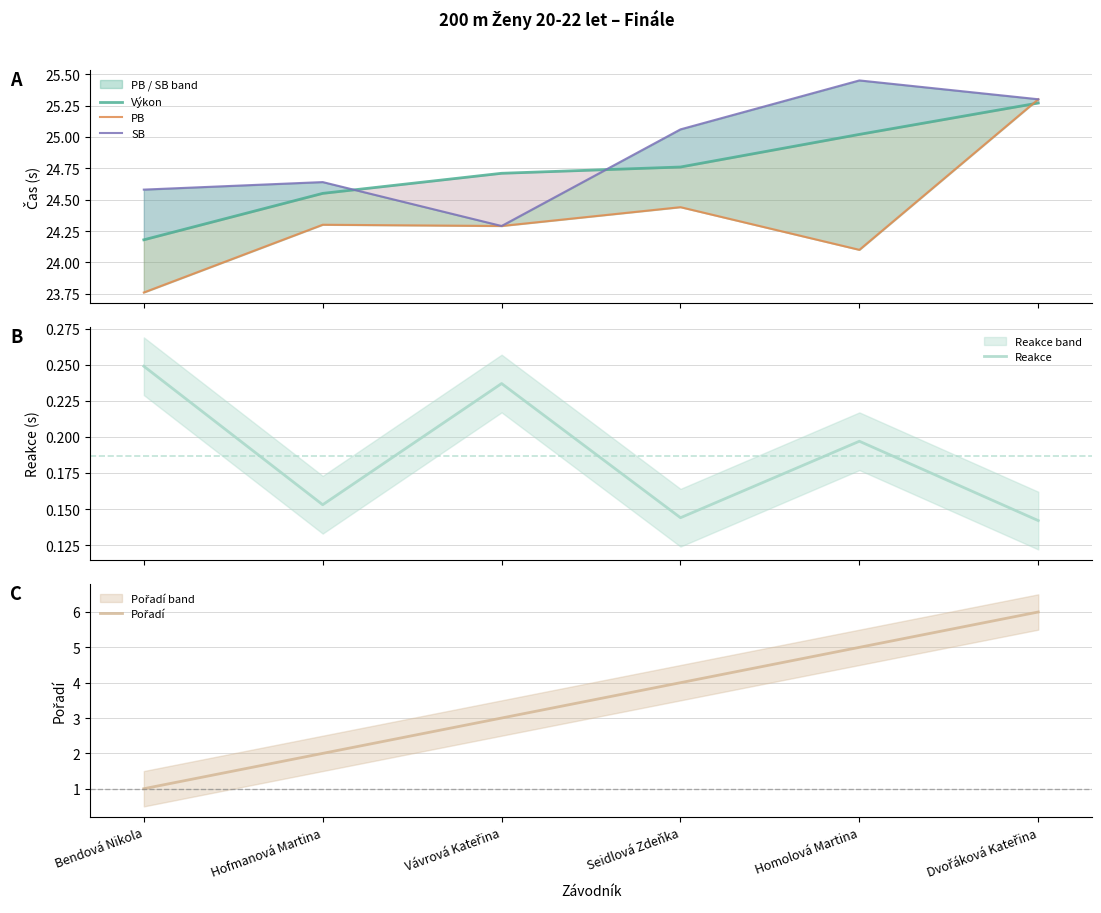

Which has a higher value, Vávrová Kateřina or Bendová Nikola?

Vávrová Kateřina